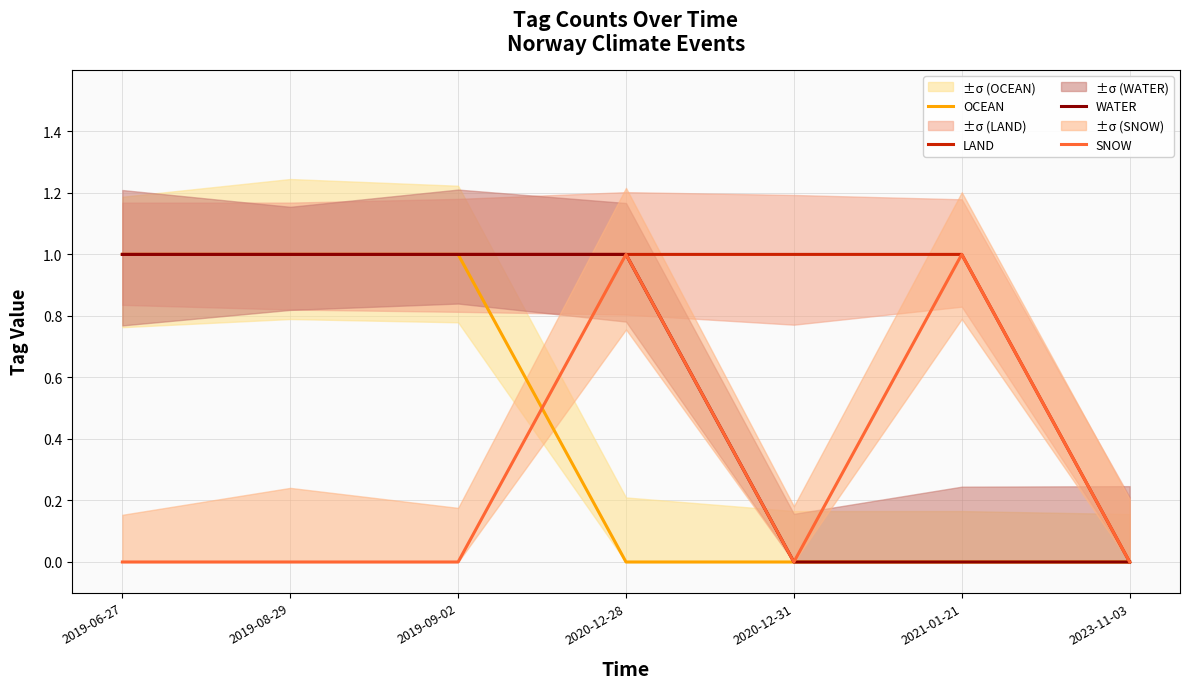

At which category does SNOW reach its first local peak?

2020-12-28